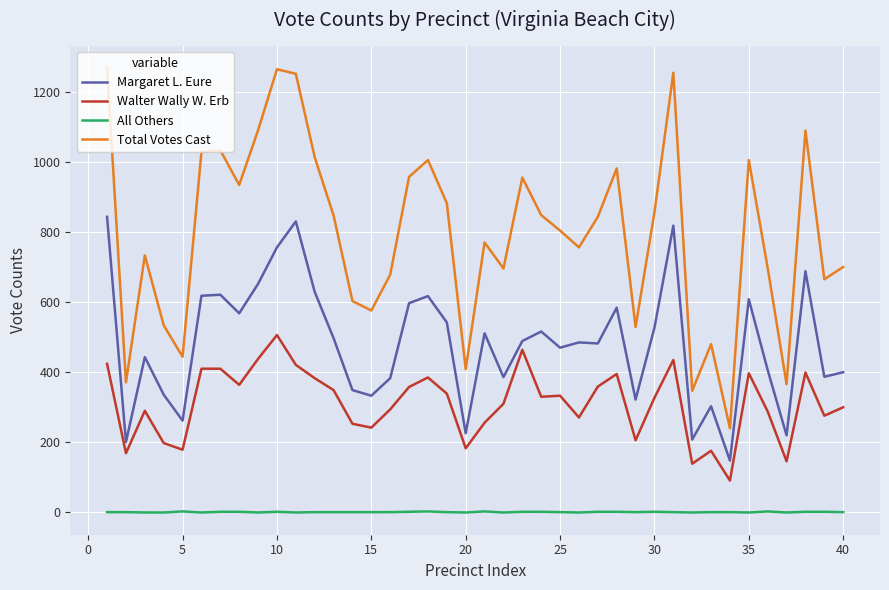

Which series has the largest range (max minus min)?

Total Votes Cast